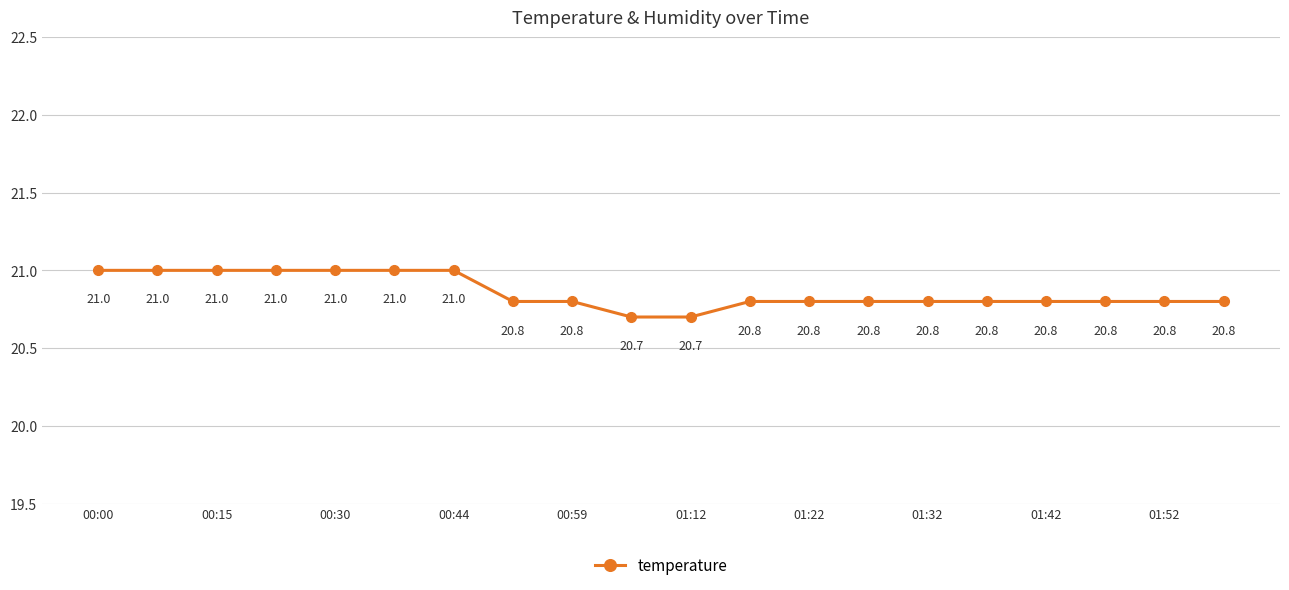

How many distinct data groups are displayed?

1